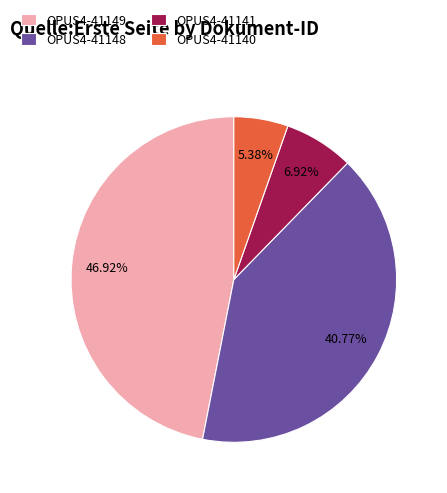

Is it true that OPUS4-41149 is 53% of the pie?

False